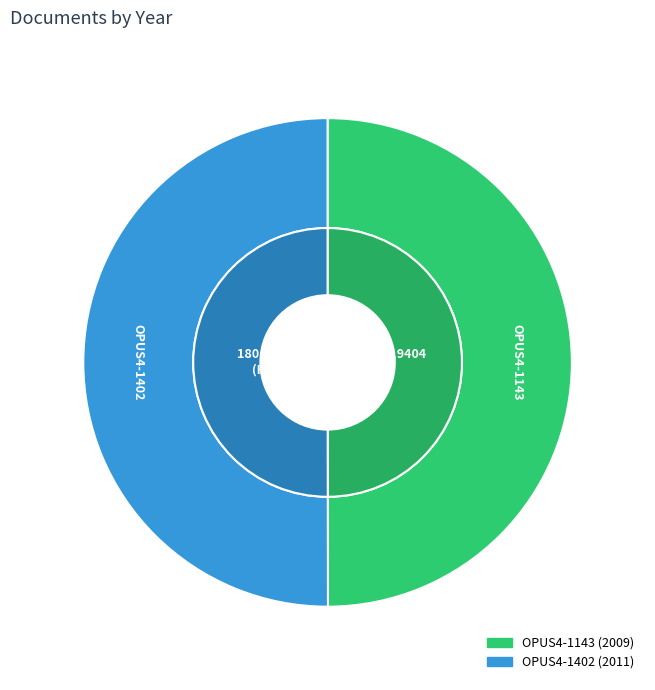

How many segments does this pie chart have?

2